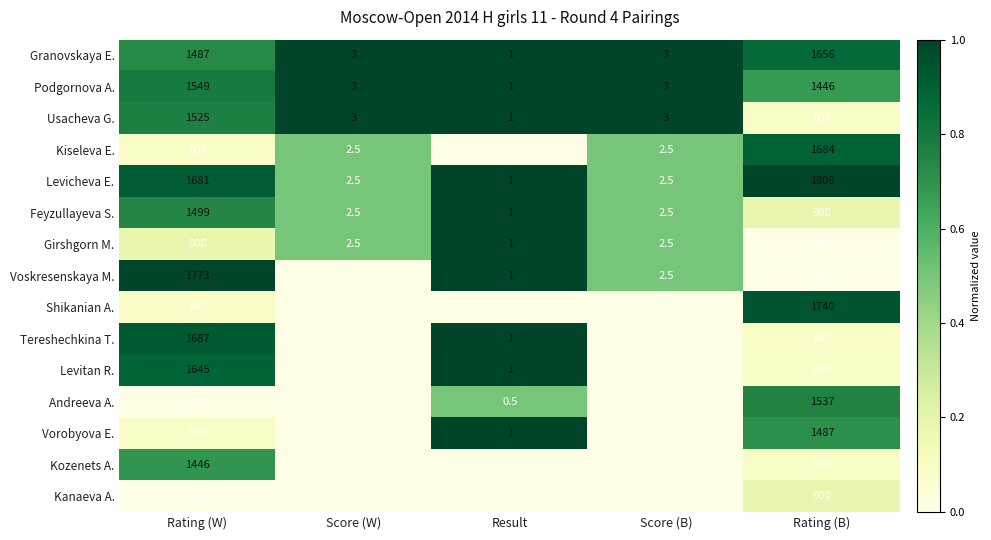

The value of Andreeva A. at Score (B) is 2.0. True or false?

True